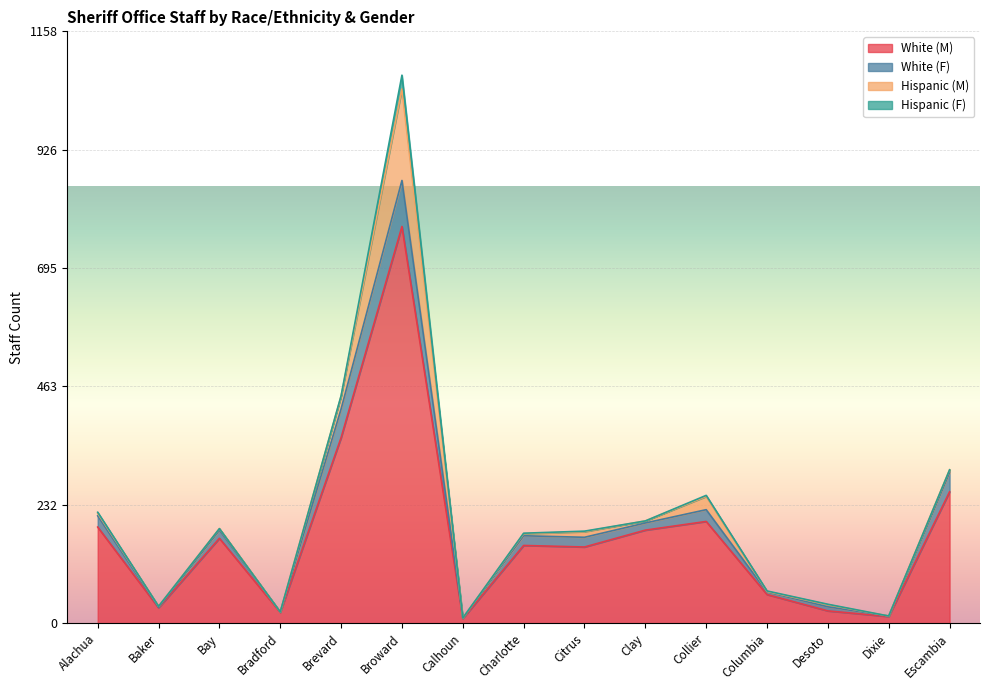

True or false: White (M) and White (F) intersect in this chart.

False